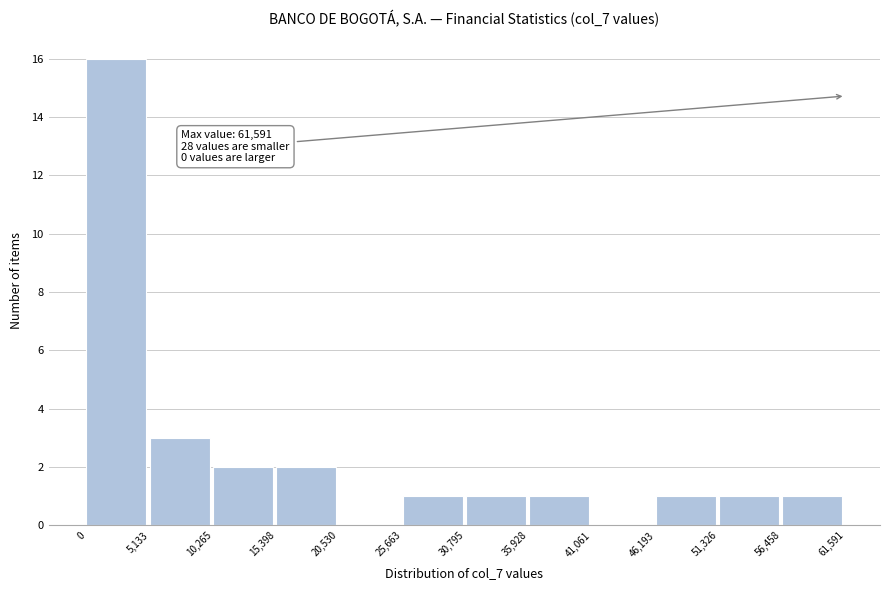

Which range on the x-axis has the tallest bar?

0 to 5,133